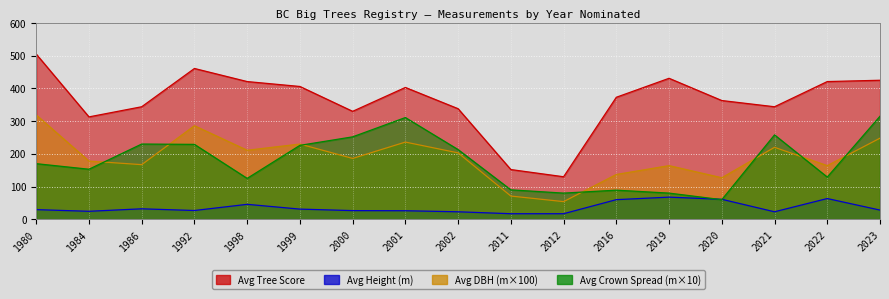

At which category is the sum across all series the highest?

1980